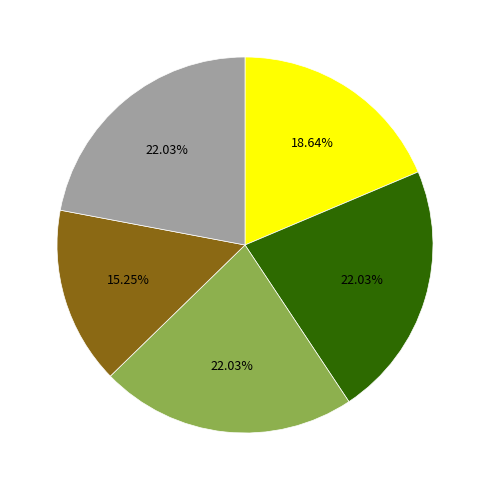

Count the number of slices in the pie.

5